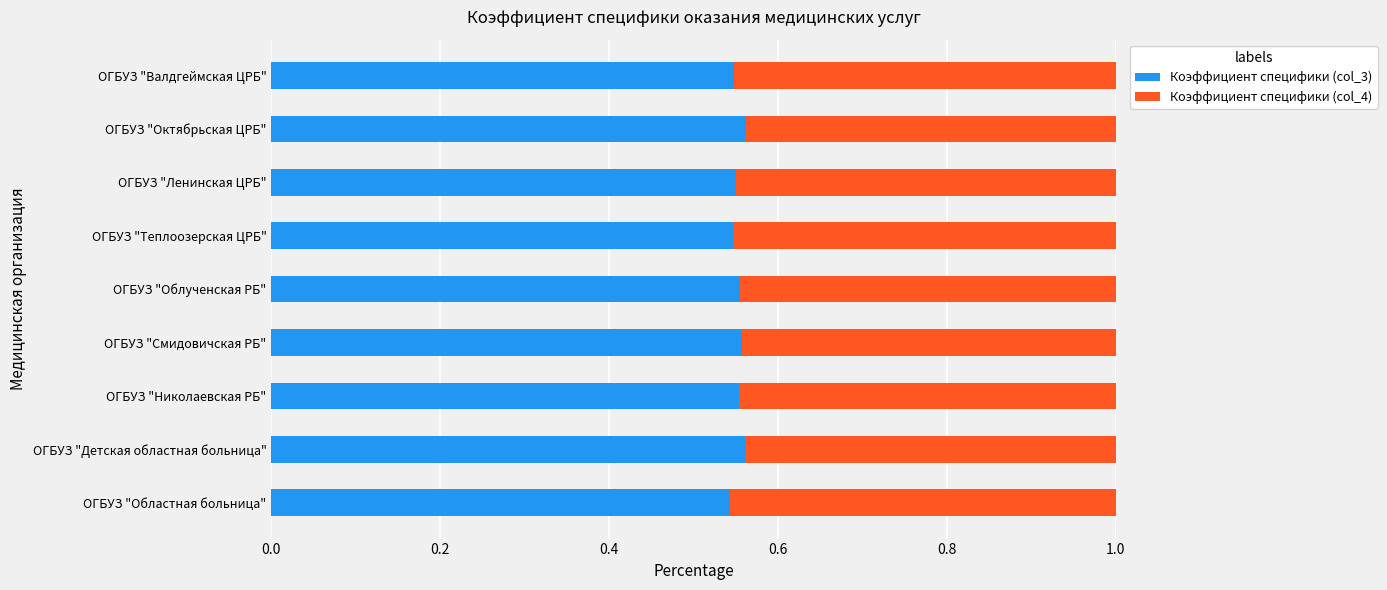

Is it true that Коэффициент специфики (col_3) equals 0.1 at ОГБУЗ "Валдгеймская ЦРБ"?

False